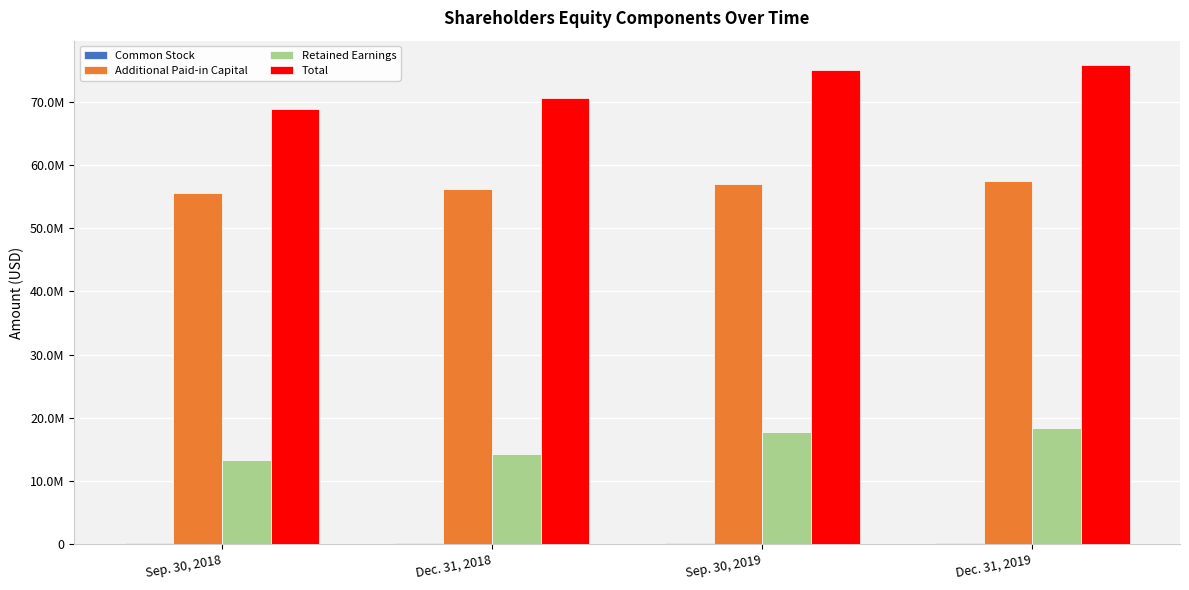

Which series has the largest total across all categories?

Total